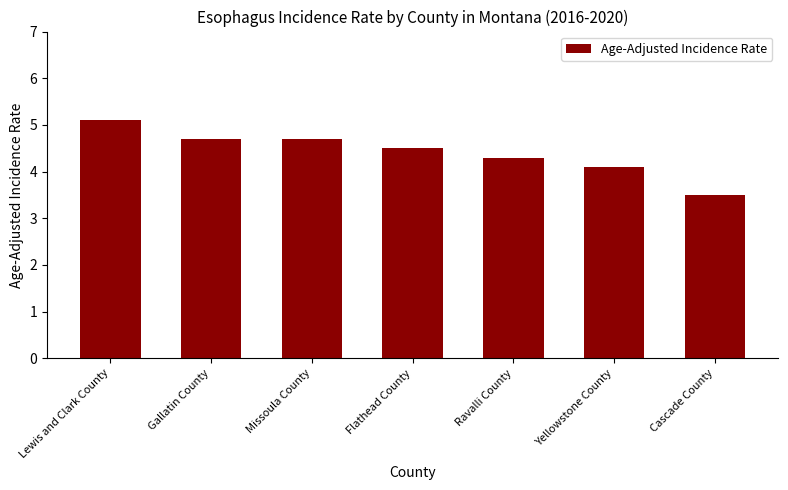

What is the label of the 6th bar from the left?

Yellowstone County